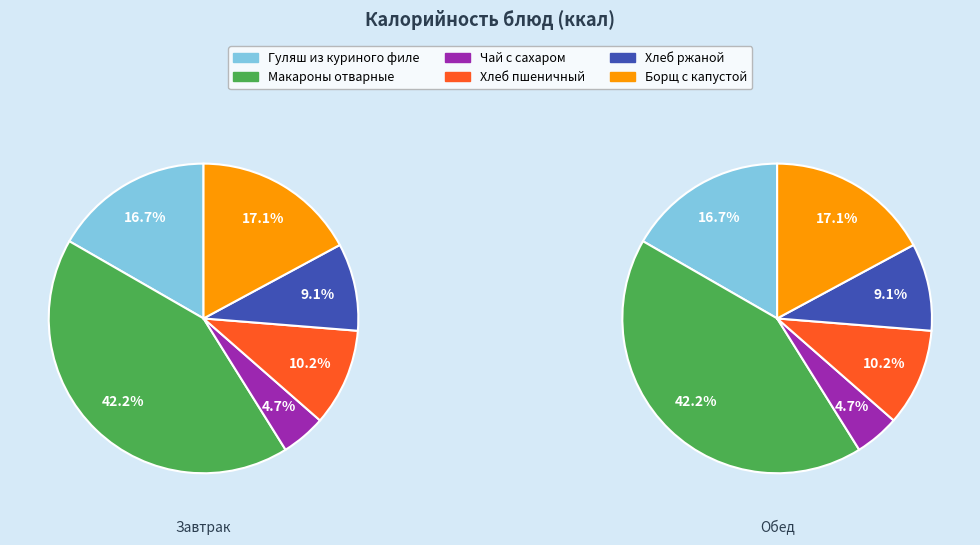

How many segments does this pie chart have?

6